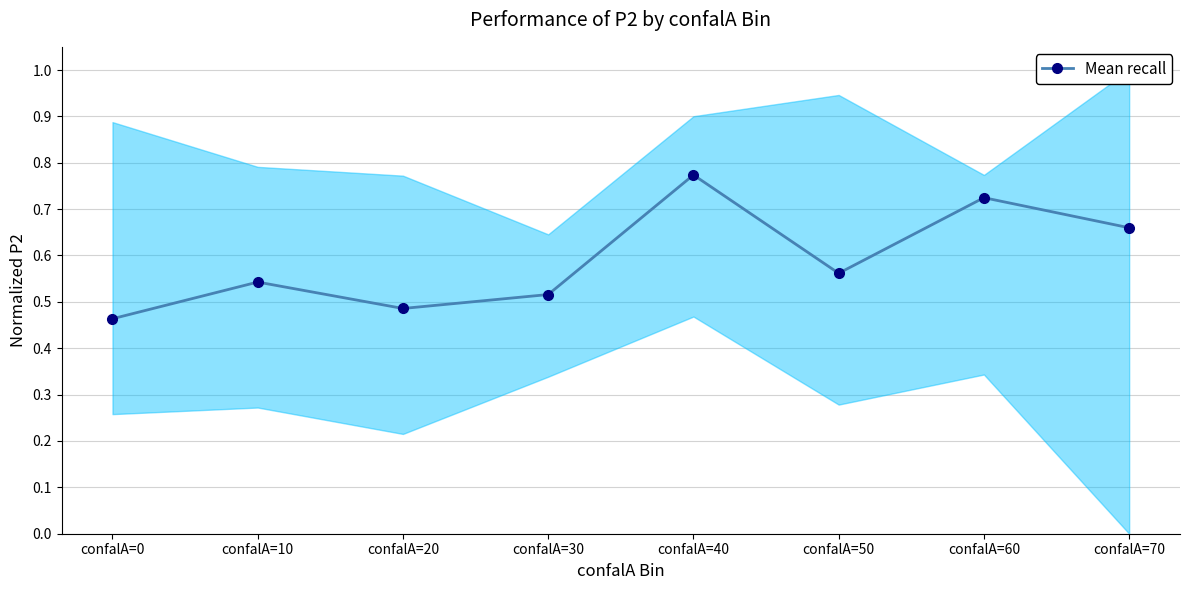

What is the value of the 2nd point from the left?

0.5